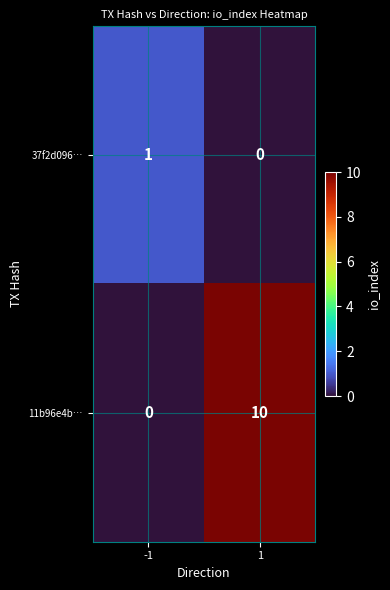

What is the greatest value displayed?

10